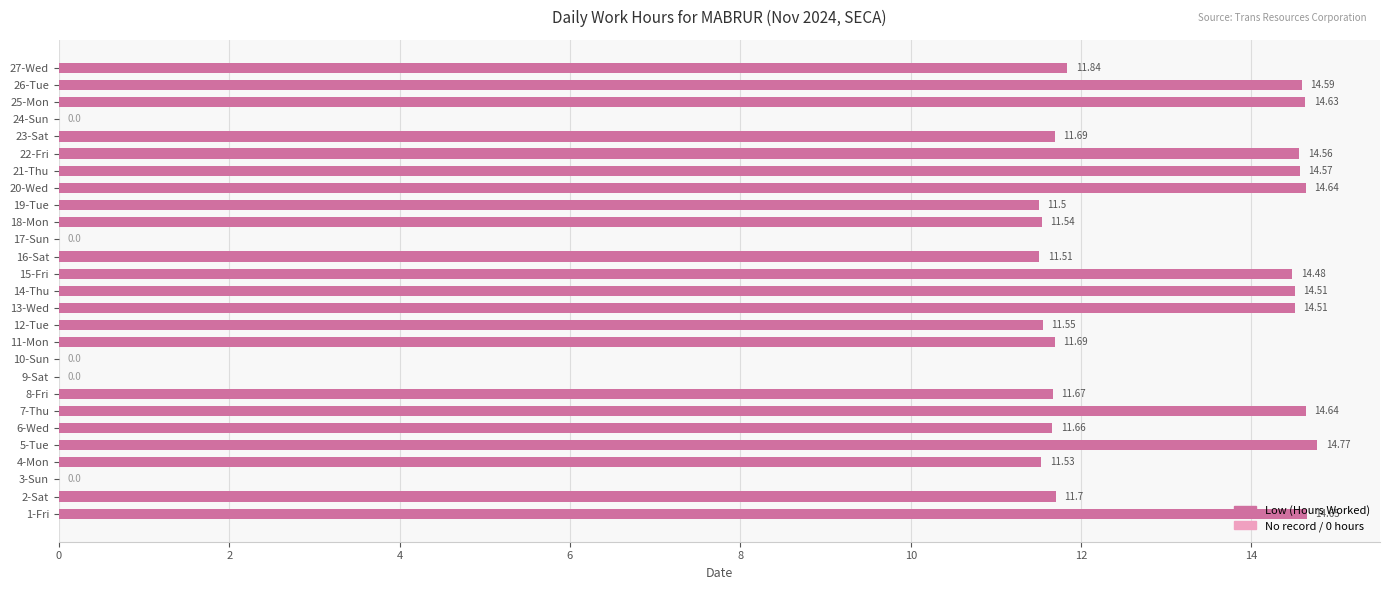

At which category does the chart reach its peak across all series?

5-Tue